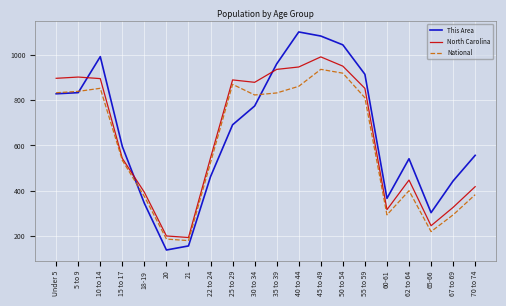

Does the chart have visible grid lines?

Yes